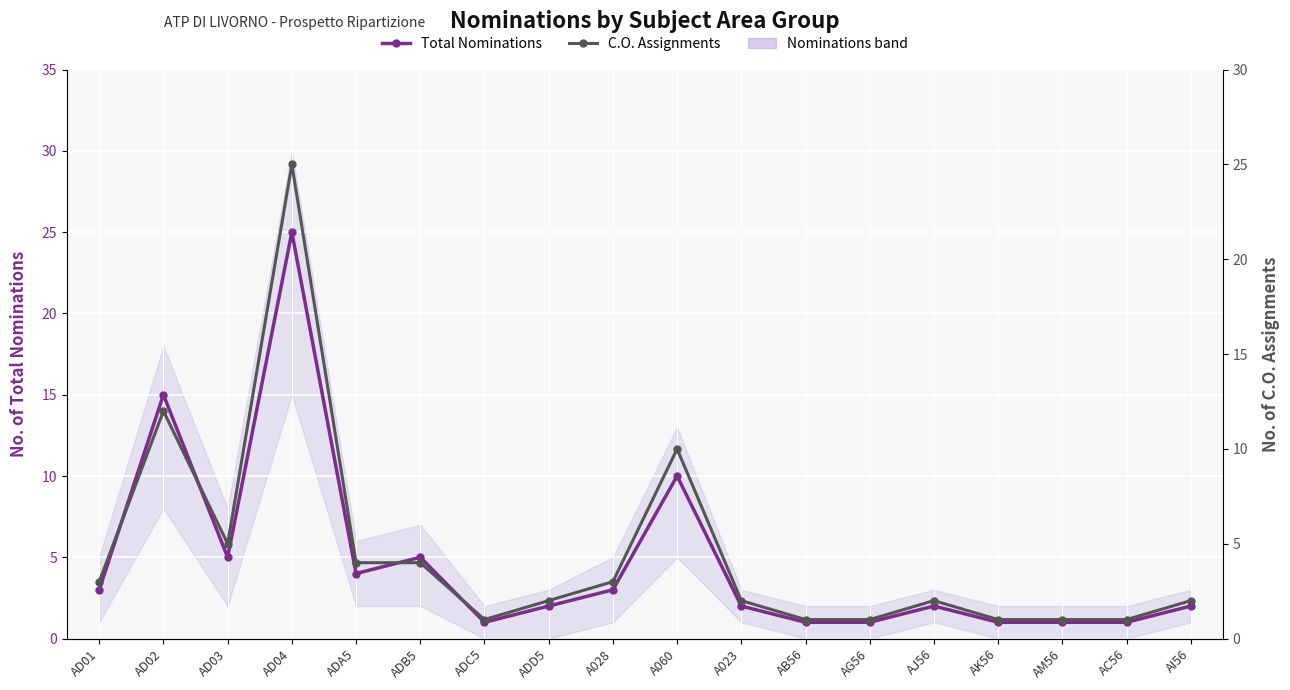

What is the label of the 13th point from the right?

ADB5